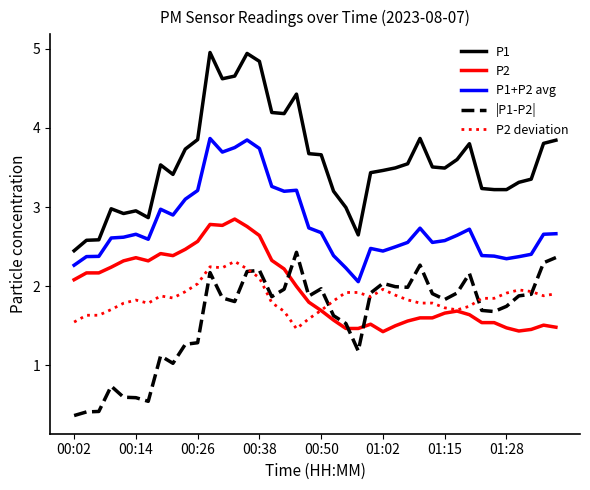

How many lines are shown in the chart?

5